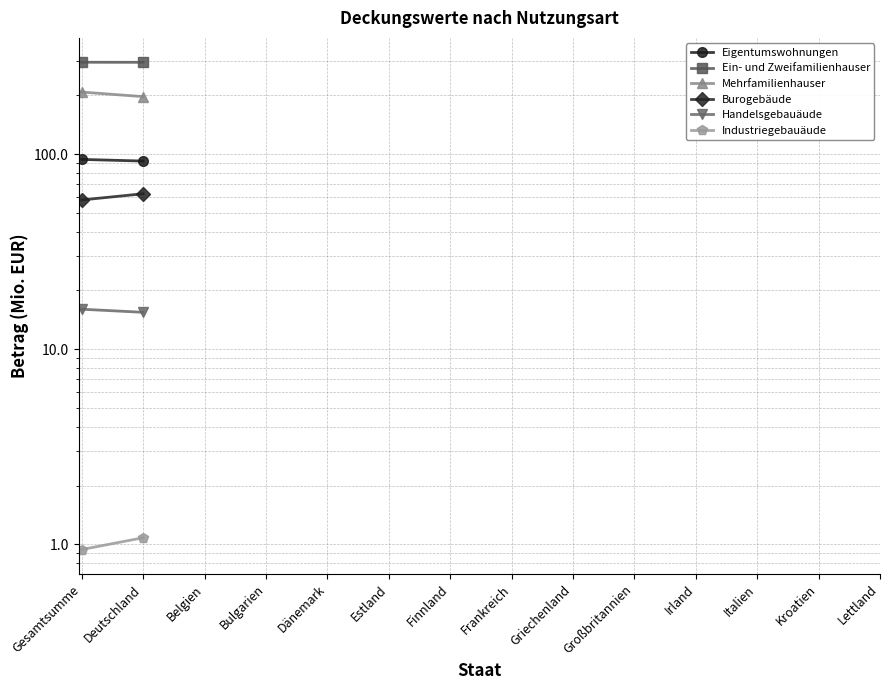

At how many categories does at least one series exceed 64?

2